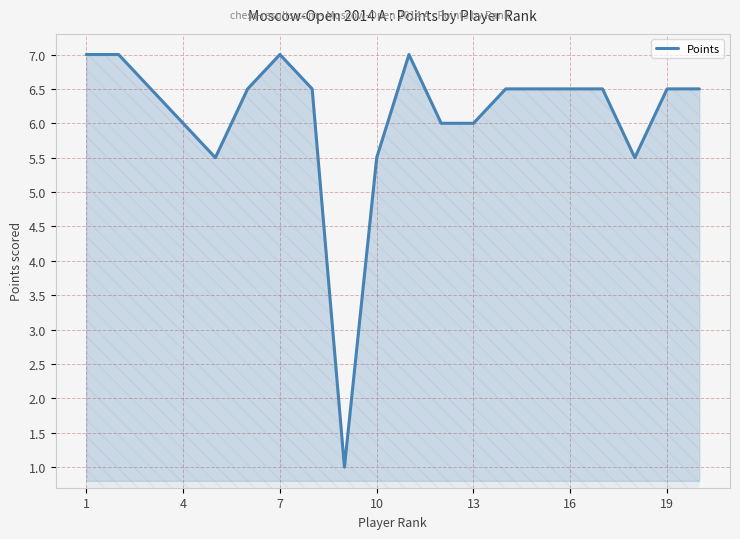

What is the greatest value displayed?

7.0